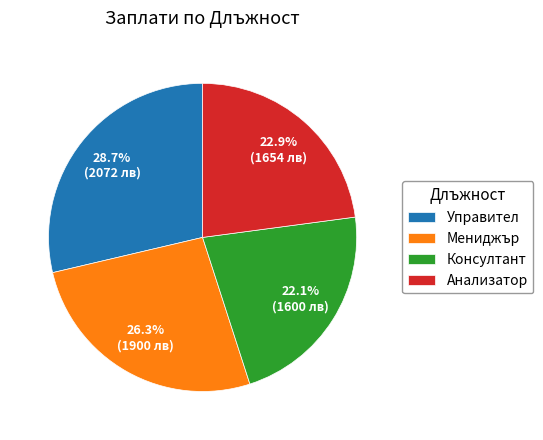

Rank the categories by value from highest to lowest.

Управител, Мениджър, Анализатор, Консултант